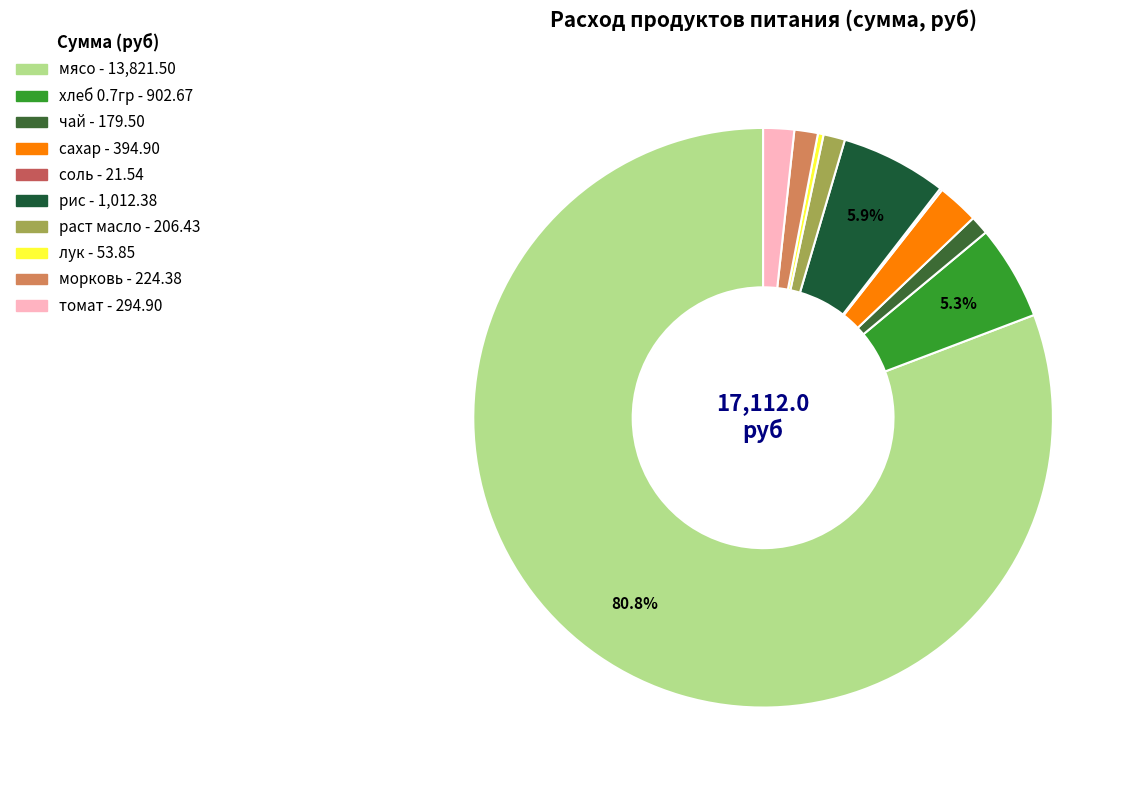

To the nearest percent, what percentage of the pie is рис?

6%